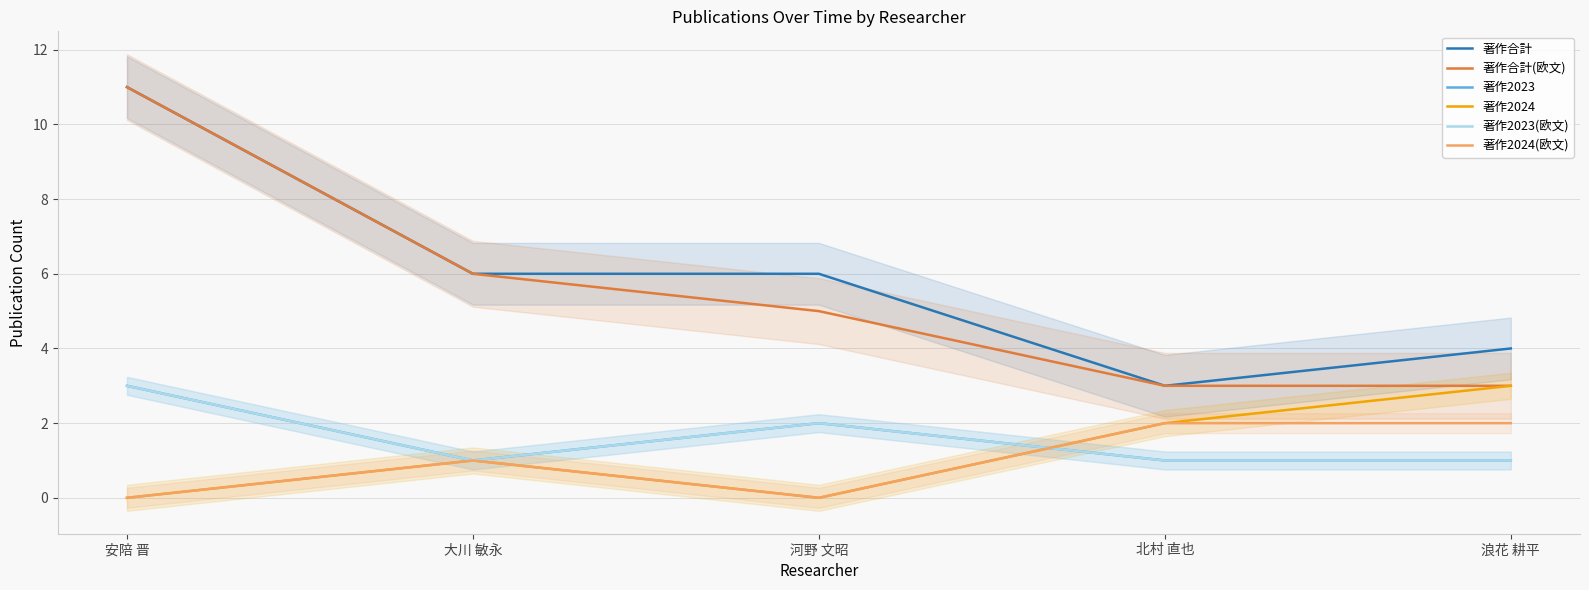

What is the spread (max minus min) of values at 北村 直也?

2